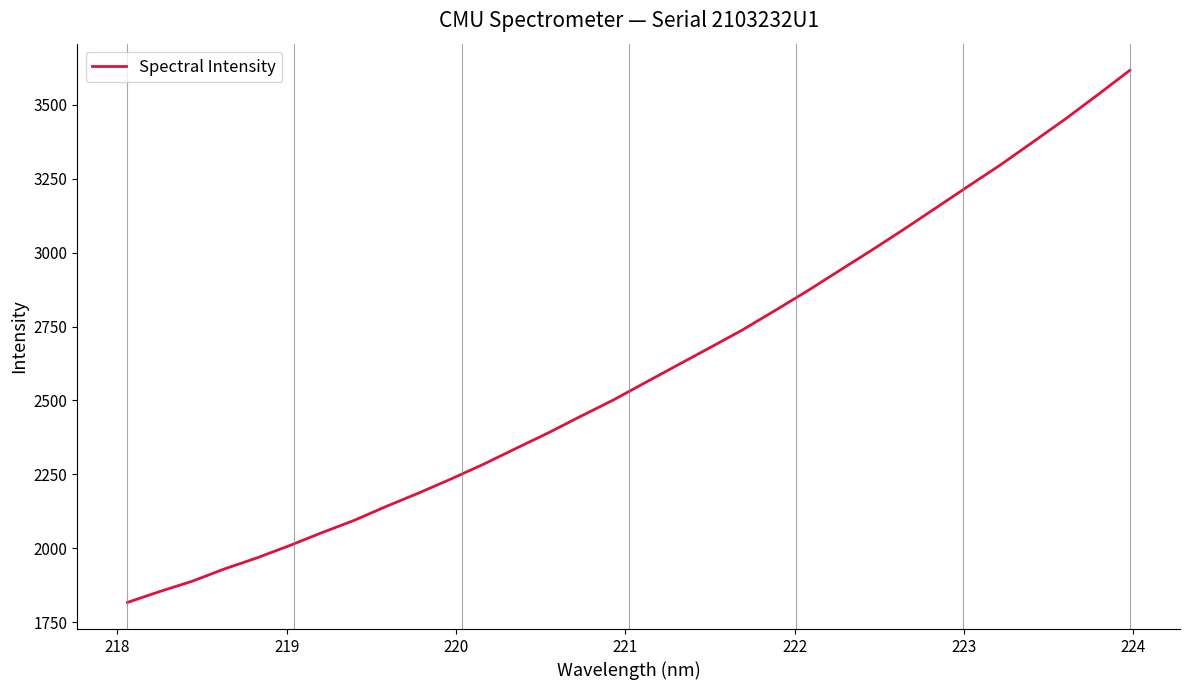

What is the difference between the maximum and minimum values?

1800.8